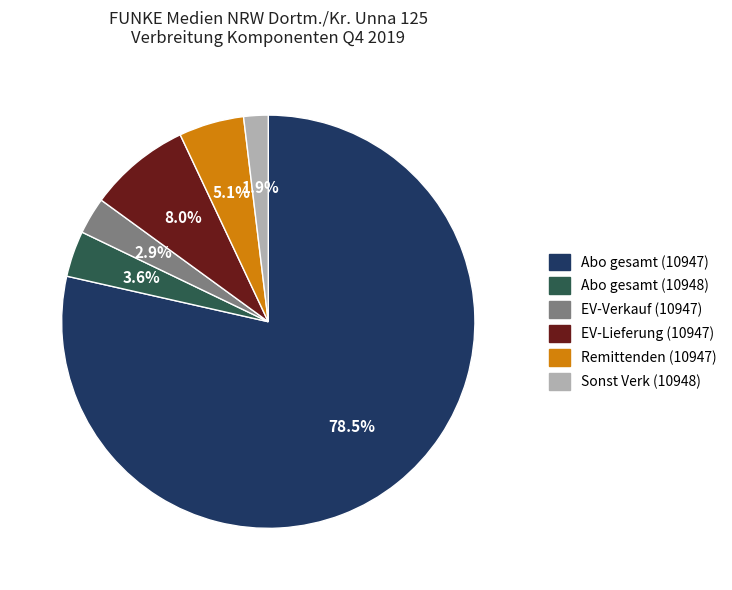

Between Remittenden (10947) and Sonst Verk (10948), which is larger?

Remittenden (10947)